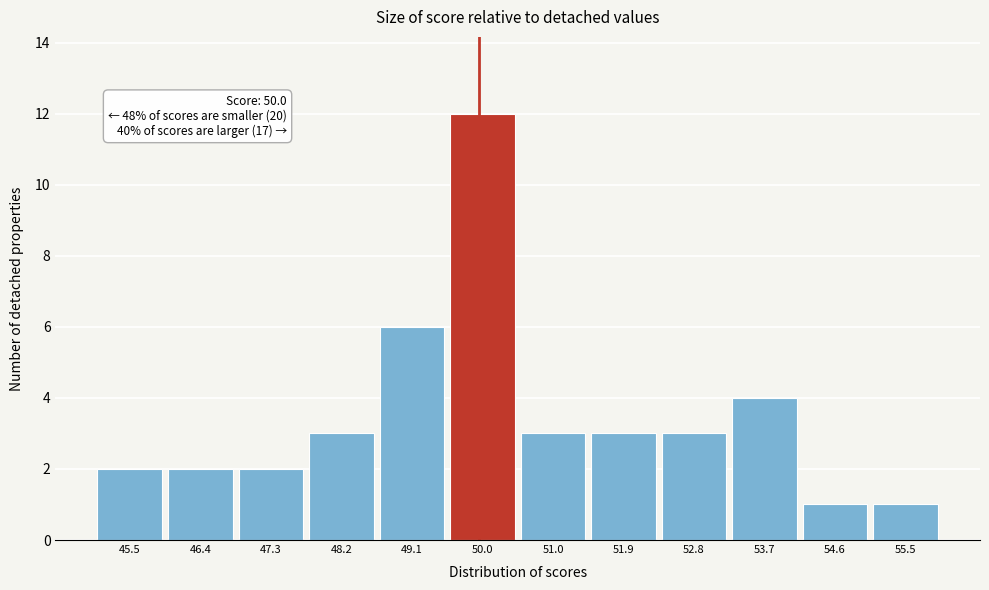

Over which range of the x-axis is the bar tallest?

49.6 to 50.5